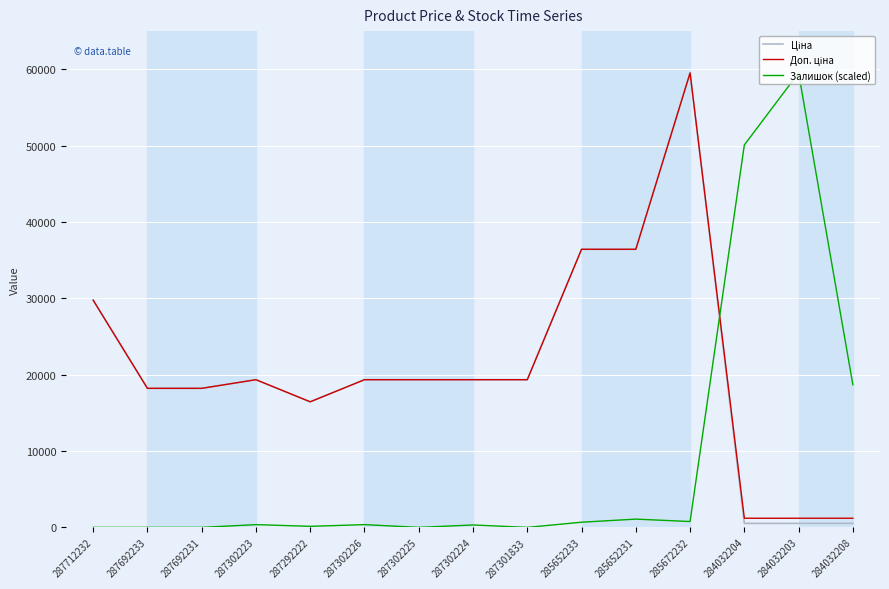

True or false: Залишок (scaled) has a value of 361.0 at 287302223.

True